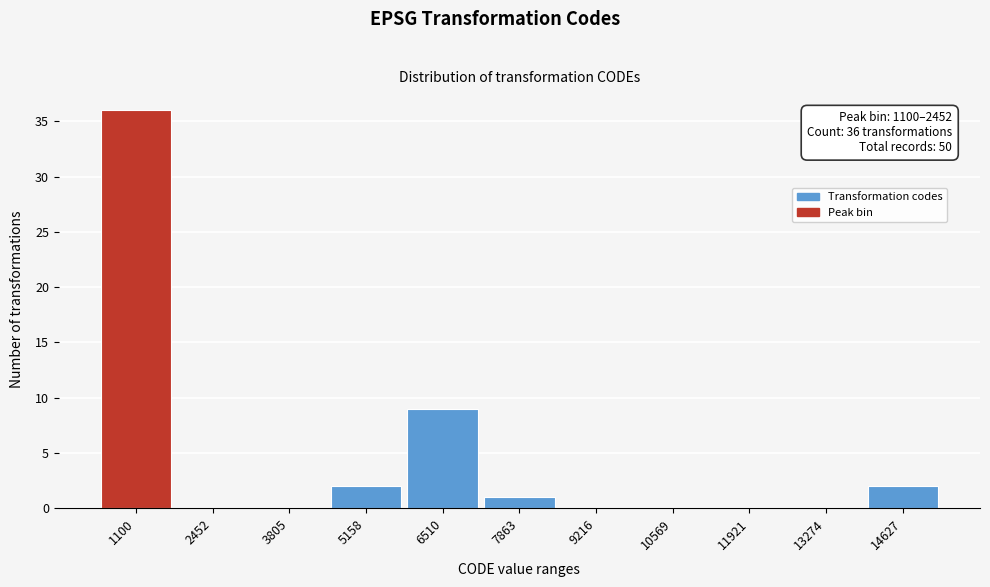

Reading left to right, extract all data points from this chart.

1100=36	2452=0	3805=0	5158=2	6510=9	7863=1	9216=0	10569=0	11921=0	13274=0	14627=2